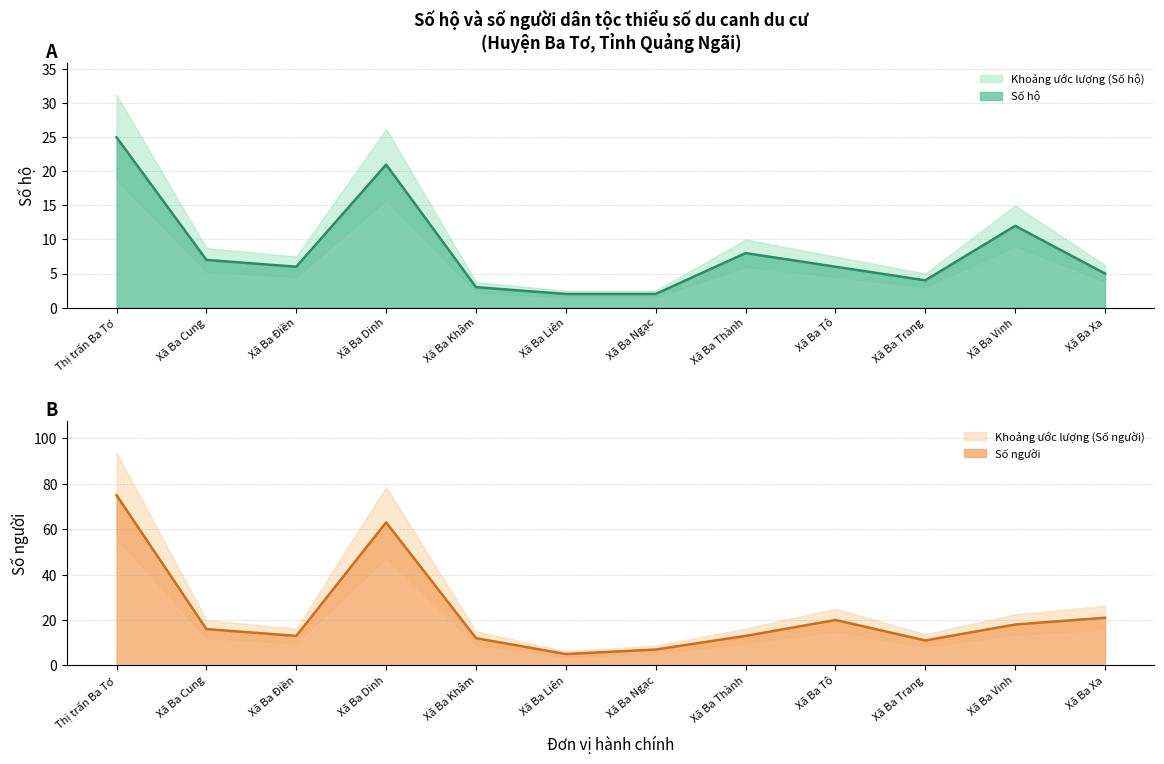

Which label corresponds to the smallest value in the chart?

Xã Ba Liên